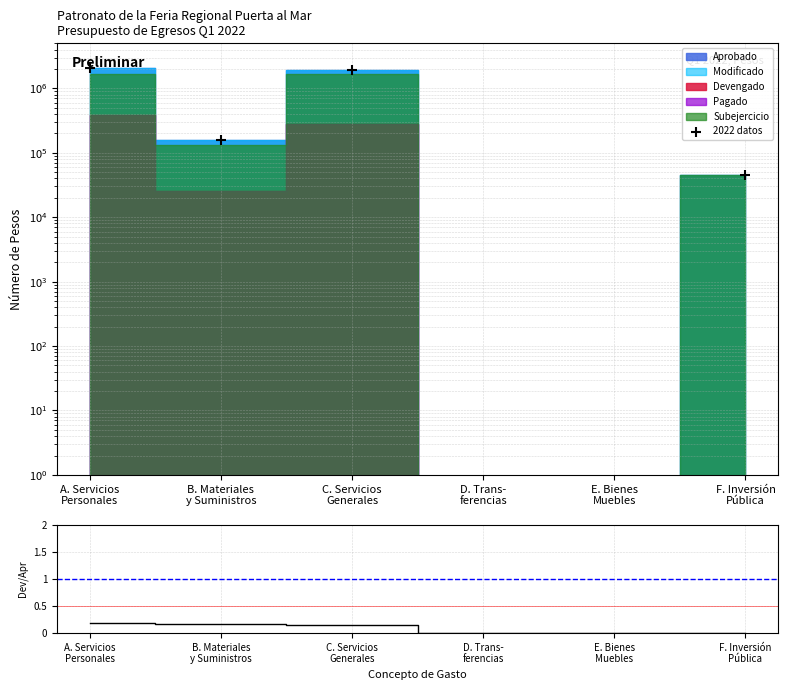

What is the total value across all series at F. Inversión
Pública?

45000.8